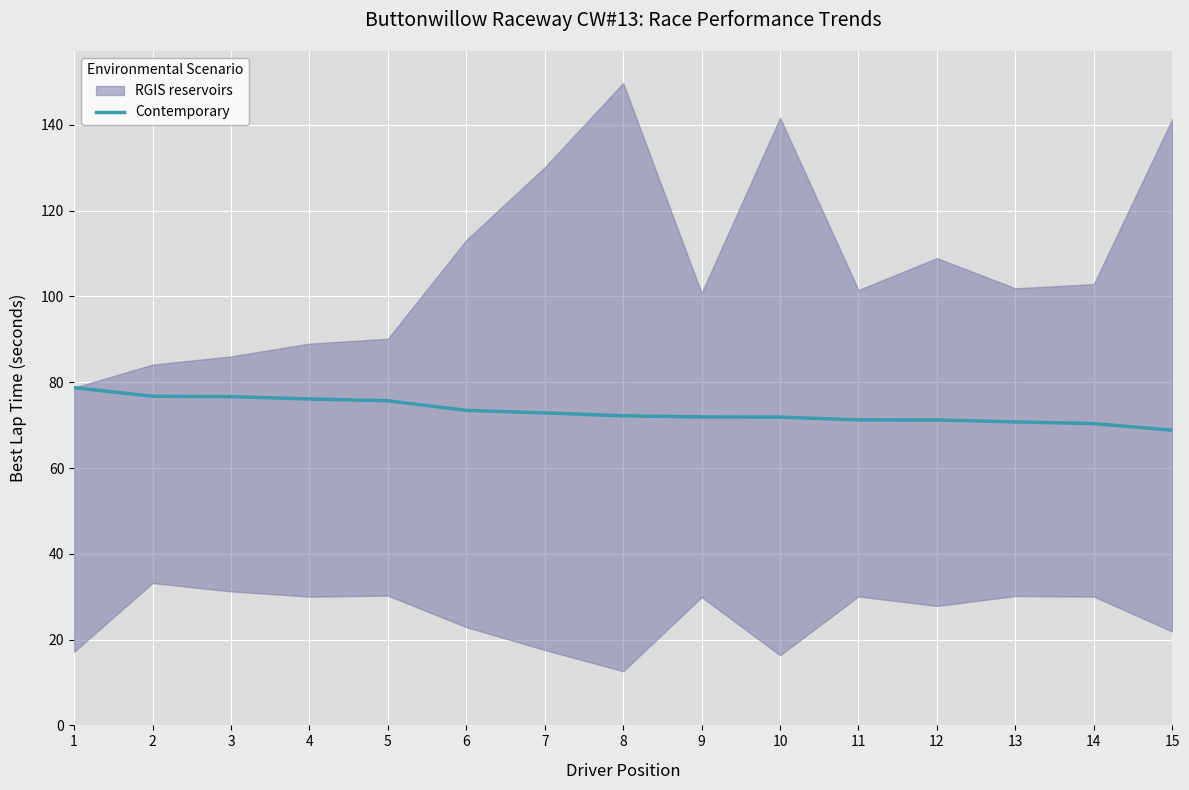

Does the chart display data point markers on the line(s)?

No